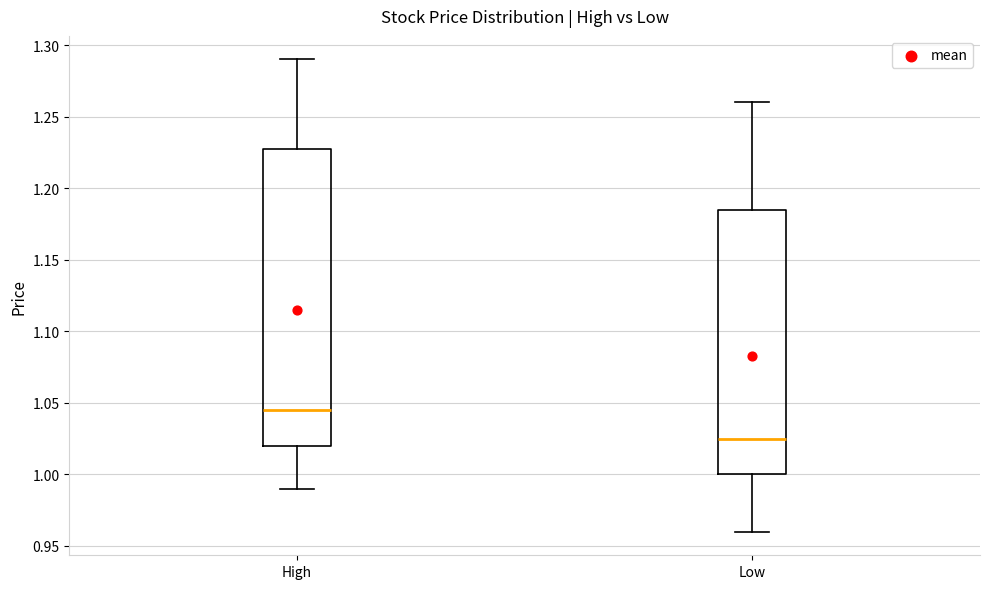

Comparing the boxes themselves (not the whiskers), which one is the tallest?

High